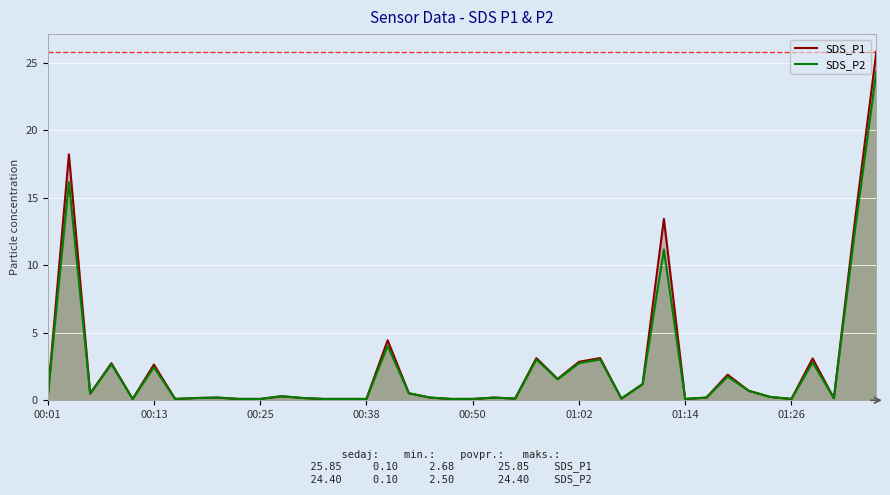

What is the highest value of the SDS_P2 series?

24.4